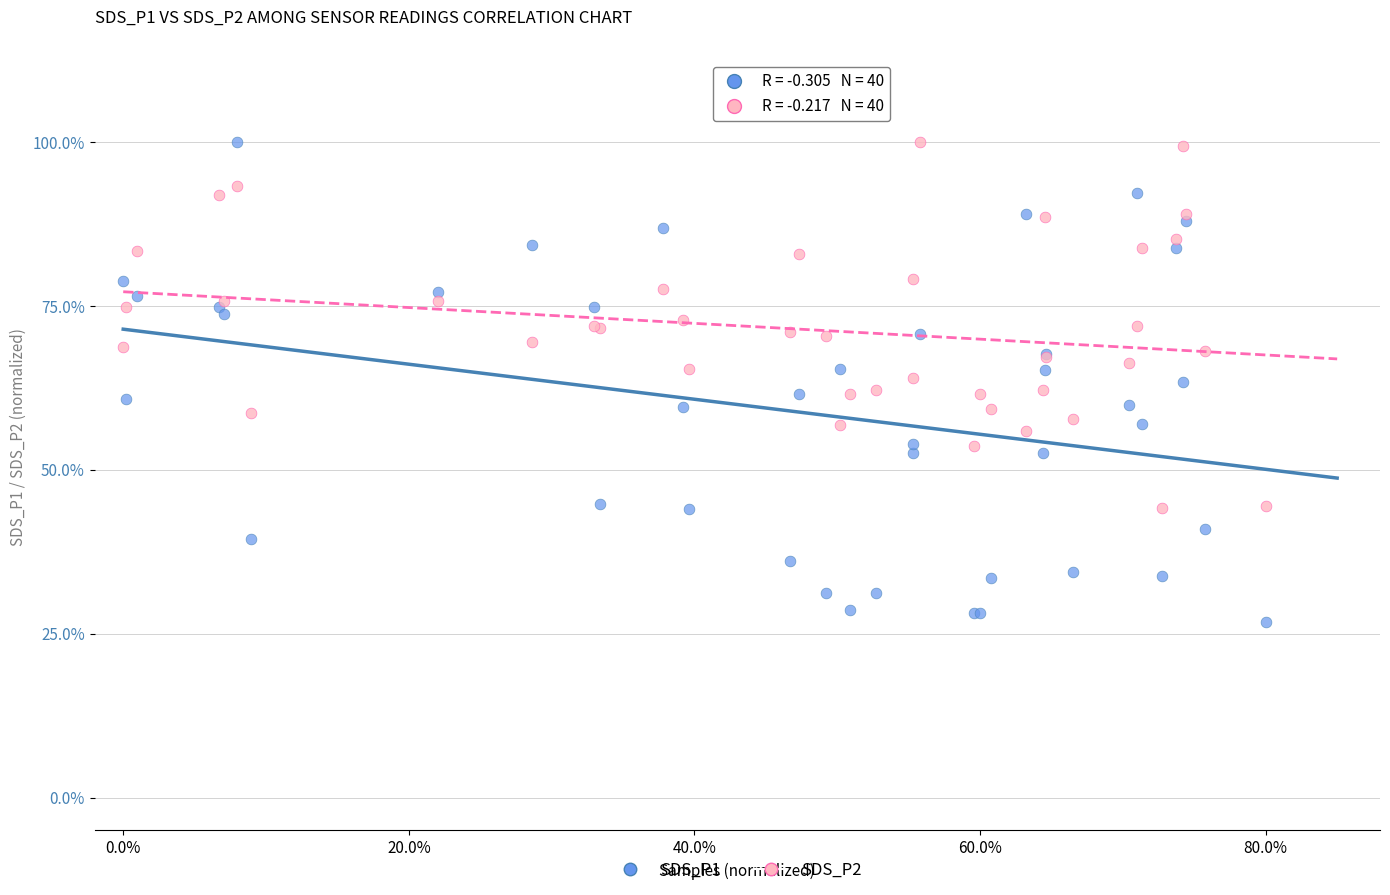

Which series has the widest spread of Y values?

SDS_P1